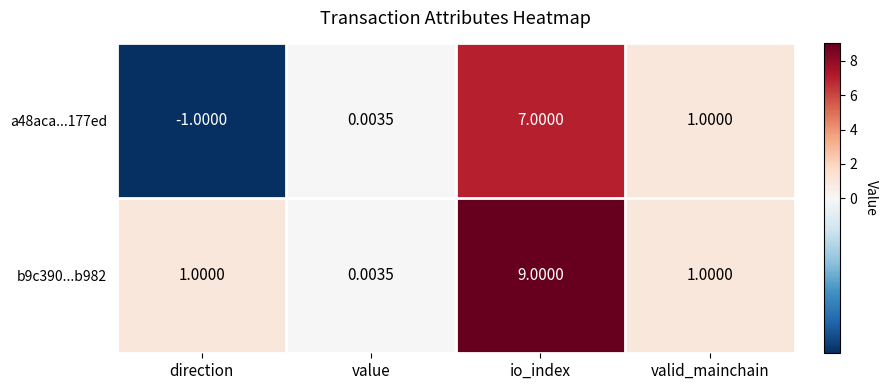

At which label does b9c390...b982 reach its minimum?

value